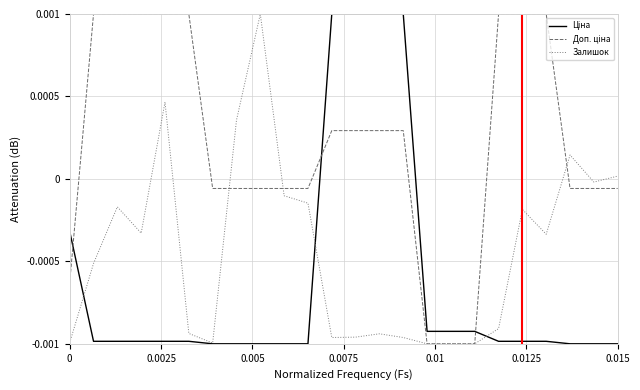

Is this an area chart (filled region under the line)?

No